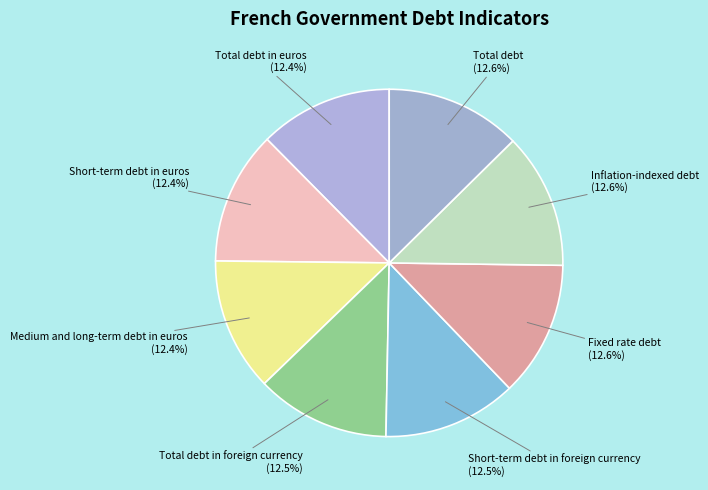

Does any single category account for the majority?

No